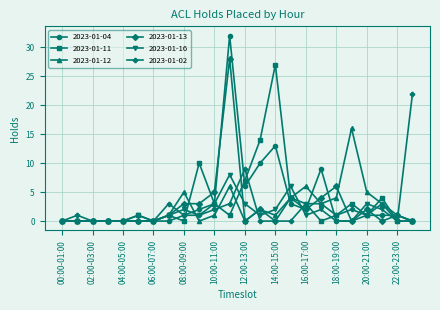

What is the highest value of the 2023-01-04 series?

32